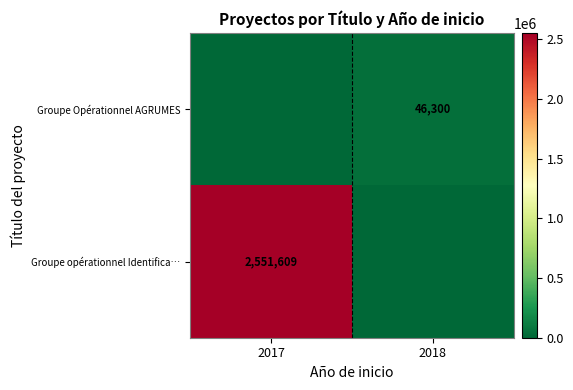

Is it true that Groupe opérationnel Identifica… equals 2551609 at 2017?

True